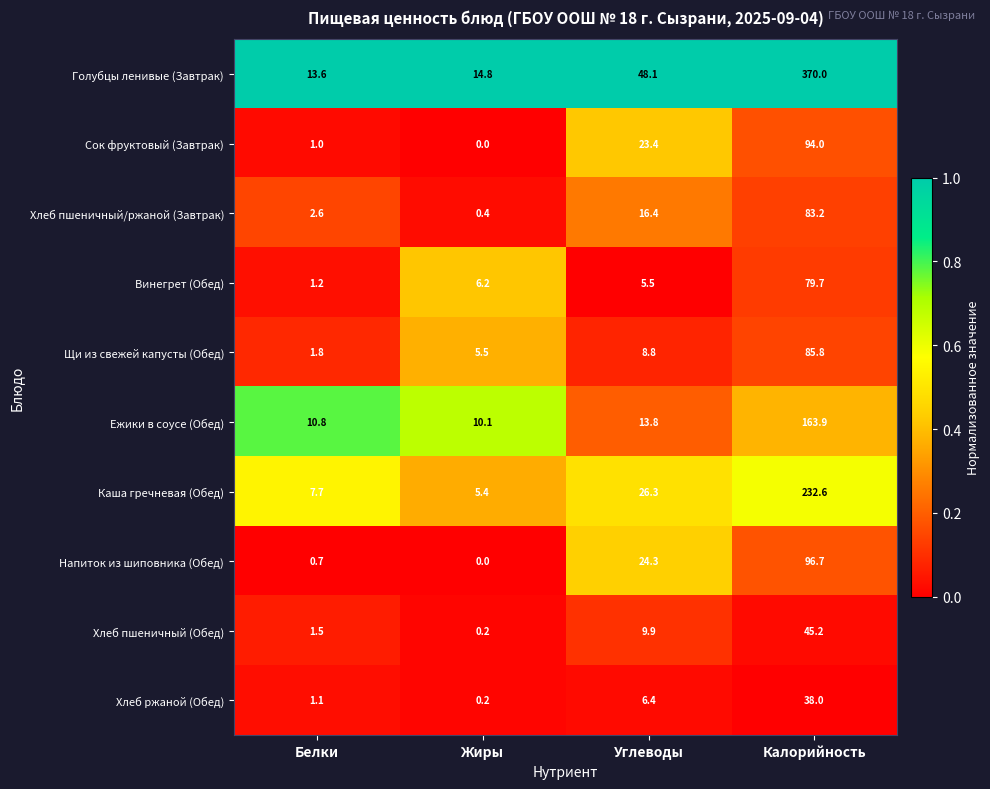

Is it true that Каша гречневая (Обед) equals 37.0 at Углеводы?

False